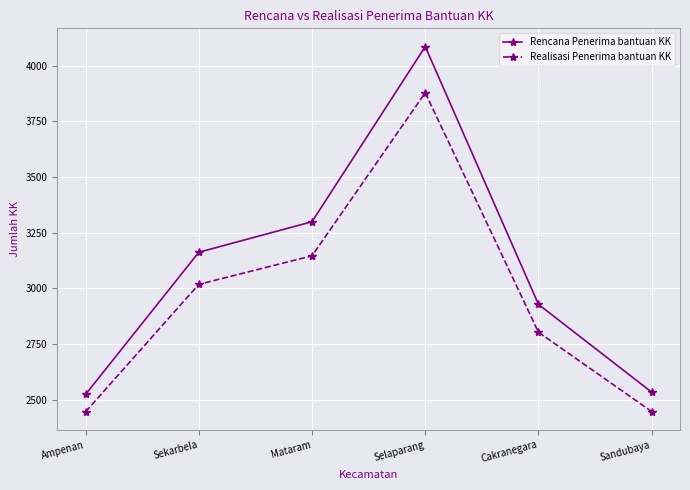

How many data points does each series have?

6